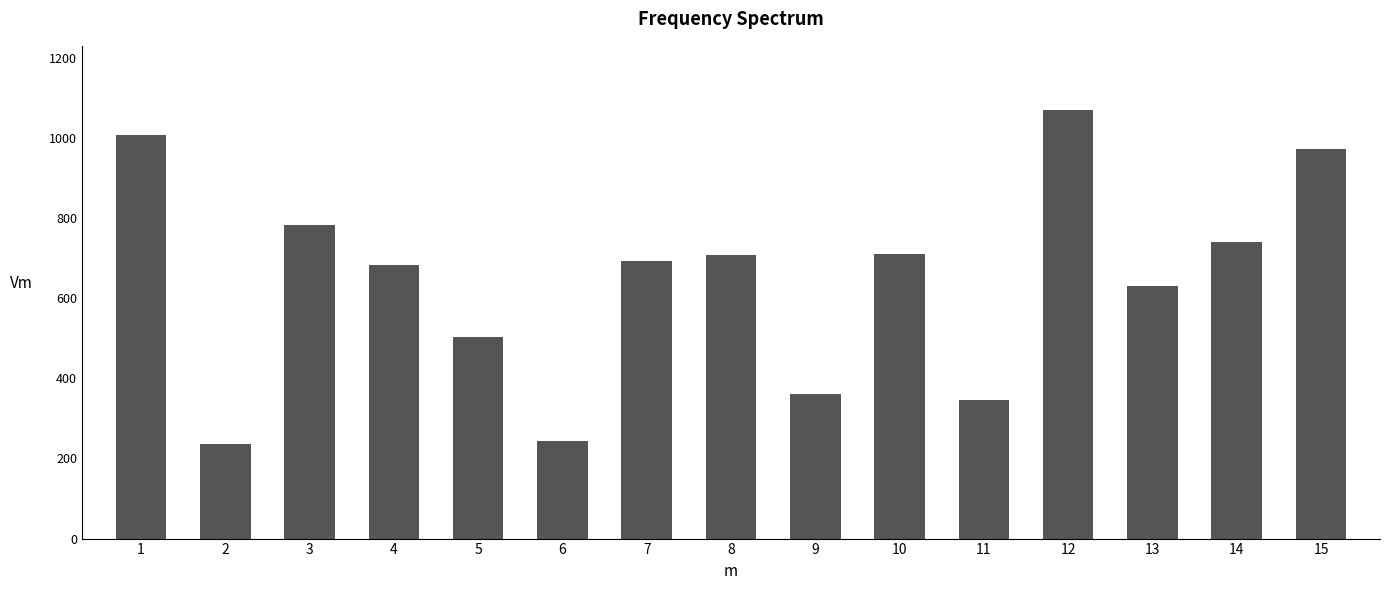

What is the value of the 13th bar from the left?

629.8